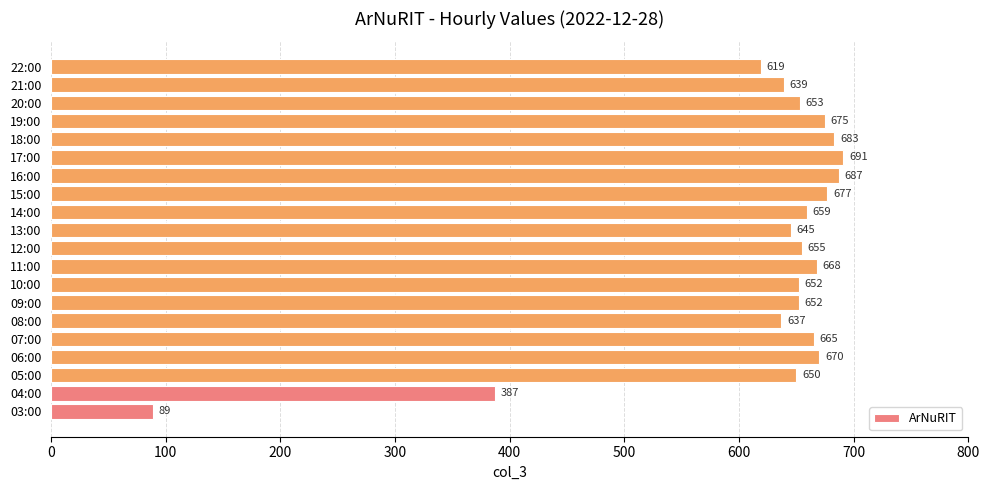

What is the difference between the maximum and second lowest values?

304